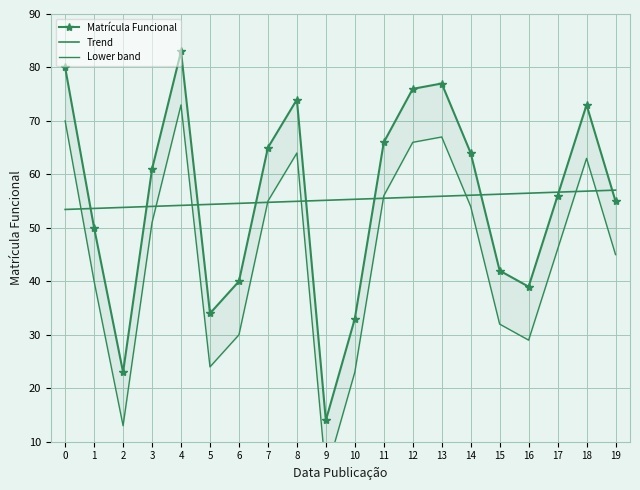

At which label is Lower band closest to 38?

1